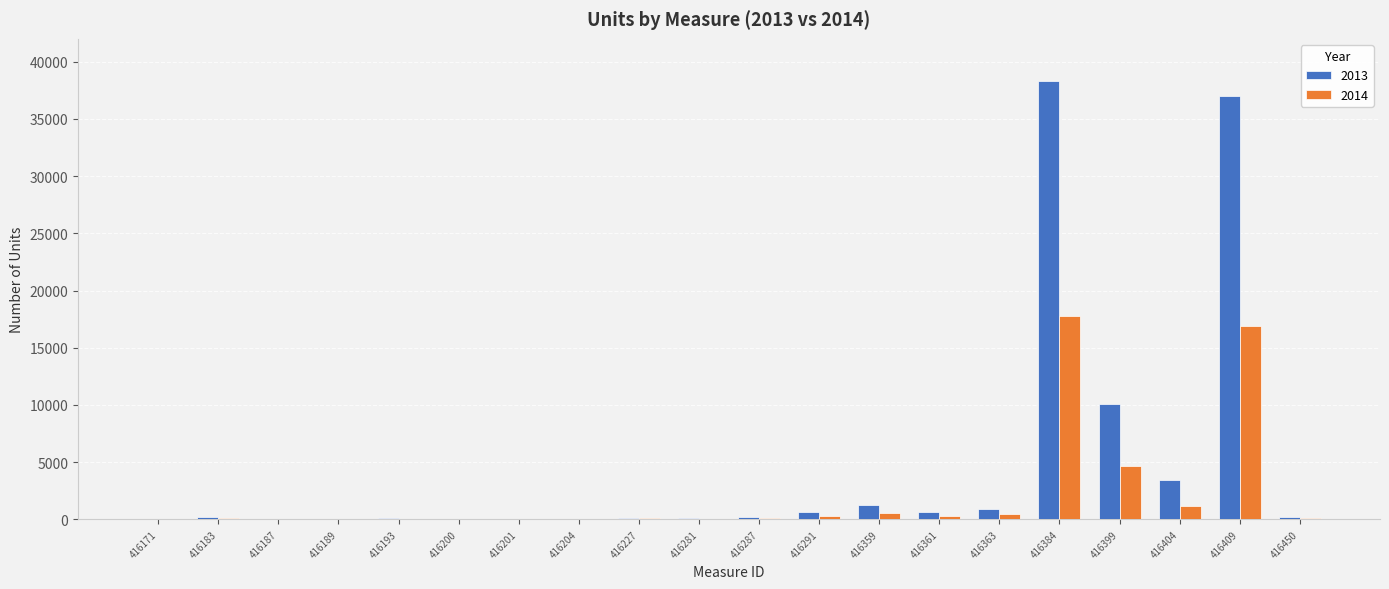

What is the sum of all 2013 values?

93353